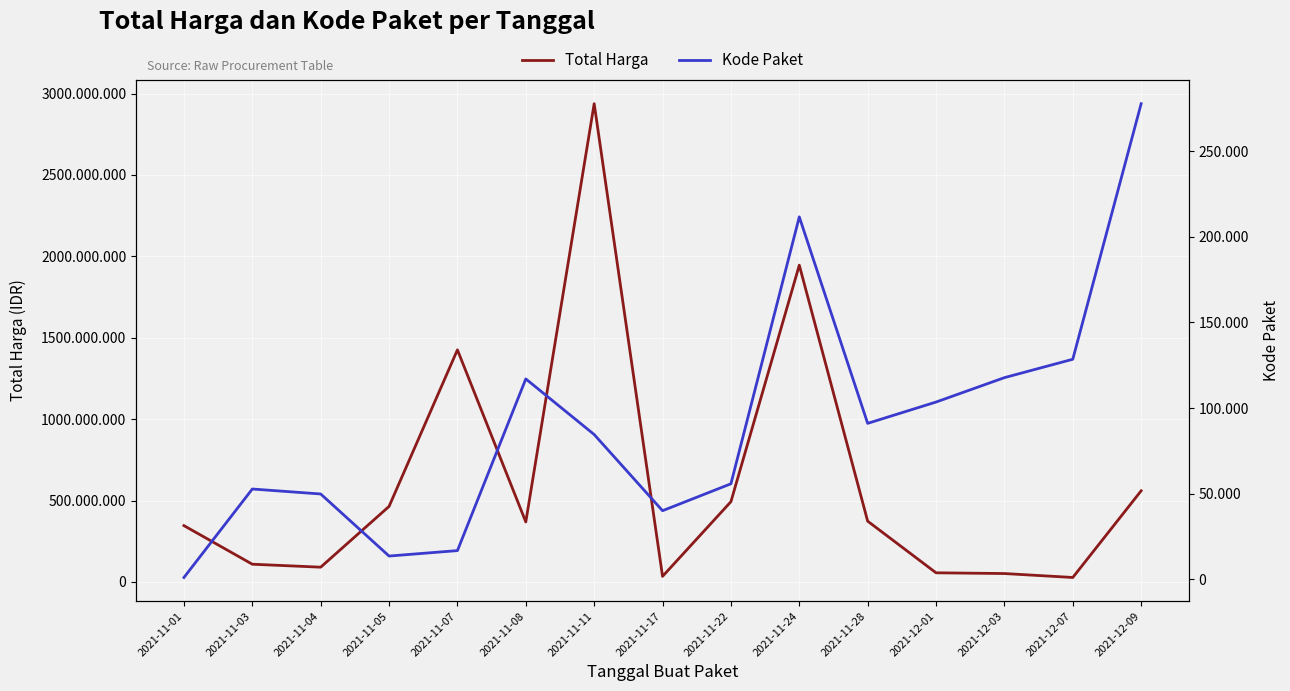

What is the spread (max minus min) of values at 2021-12-09?

559693307